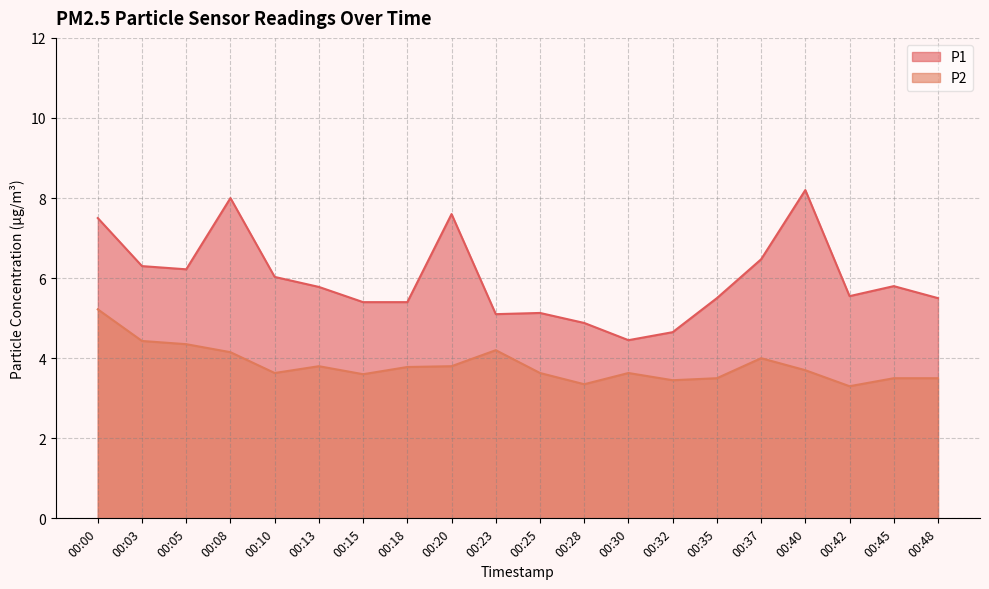

Where is P2 nearest to the value 4?

00:37